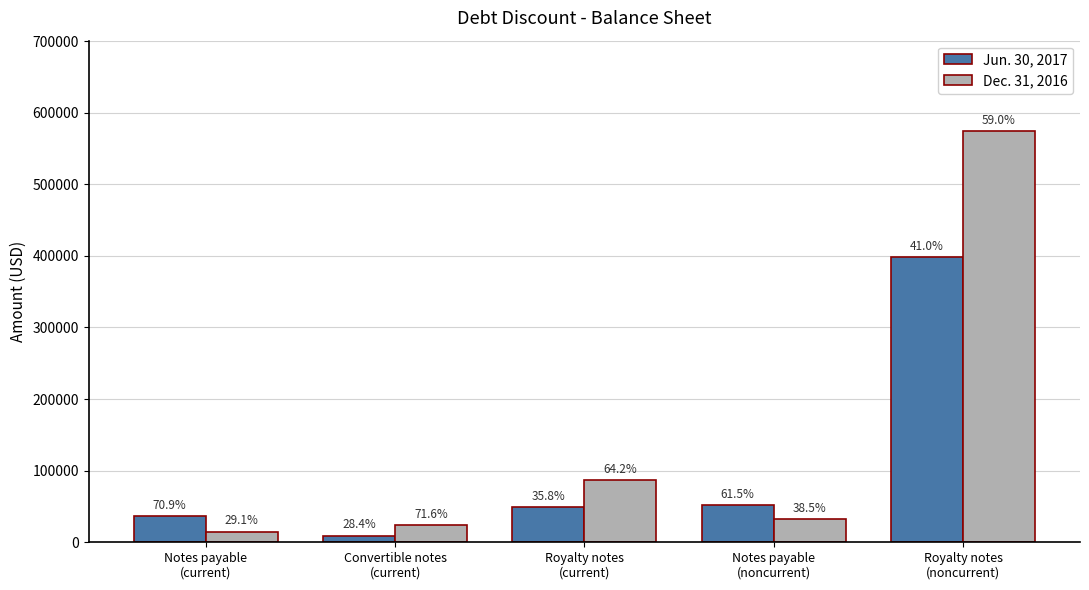

Reading left to right, list all the values displayed in this chart.

Jun. 30, 2017: Notes payable
(current)=36638	Convertible notes
(current)=9394	Royalty notes
(current)=48608	Notes payable
(noncurrent)=51583	Royalty notes
(noncurrent)=398348
Dec. 31, 2016: Notes payable
(current)=15018	Convertible notes
(current)=23724	Royalty notes
(current)=87036	Notes payable
(noncurrent)=32292	Royalty notes
(noncurrent)=574294